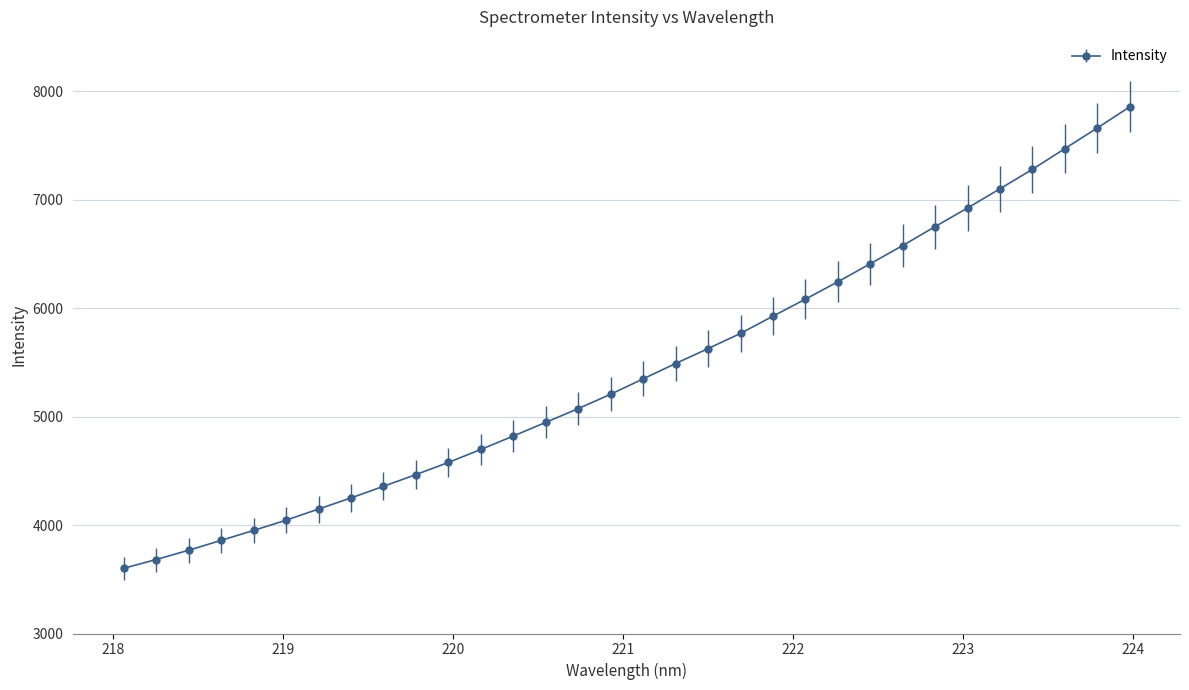

What is the average value?

5435.9